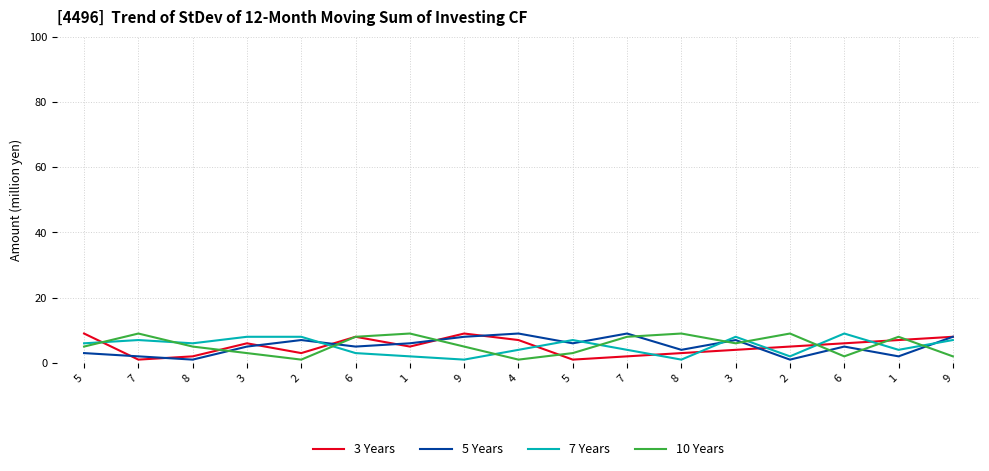

How many lines are shown in the chart?

4